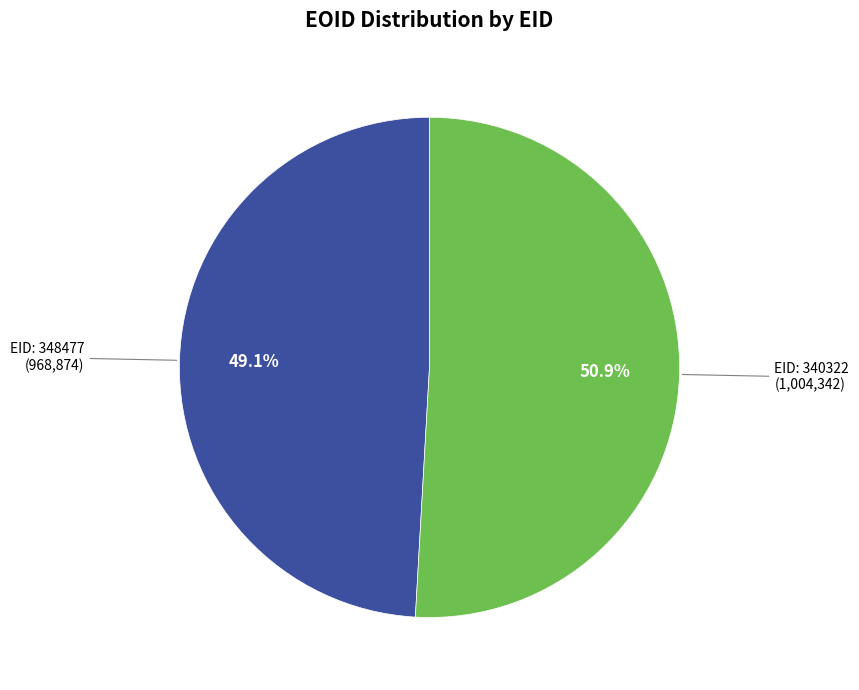

Is there a majority slice in this chart?

Yes